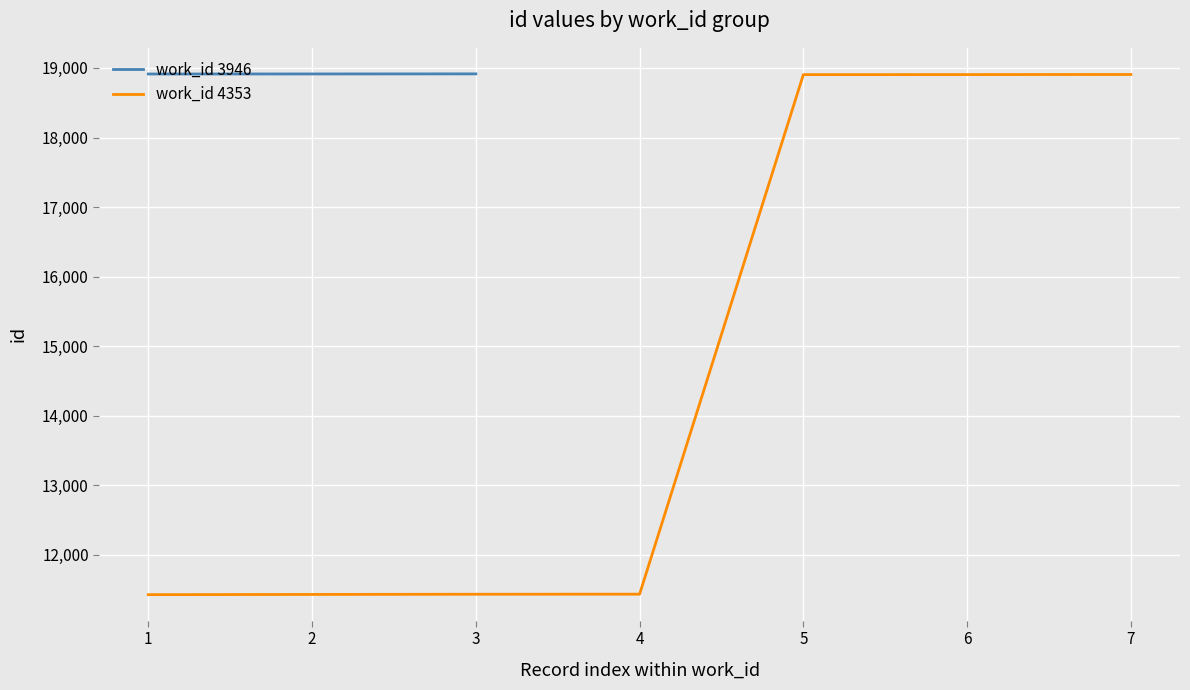

The value at 4353 is 15530. True or false?

False